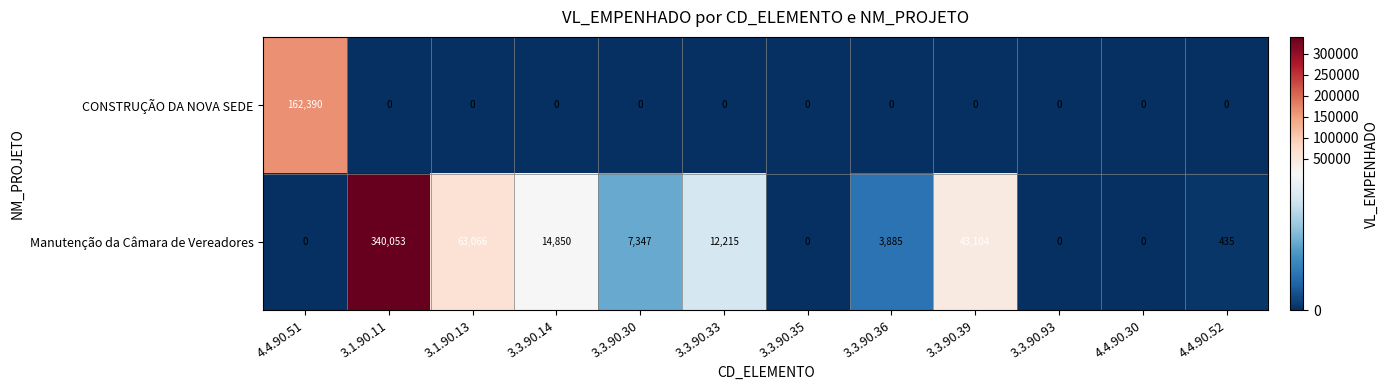

The value of Manutenção da Câmara de Vereadores at 4.4.90.30 is -170753. True or false?

False